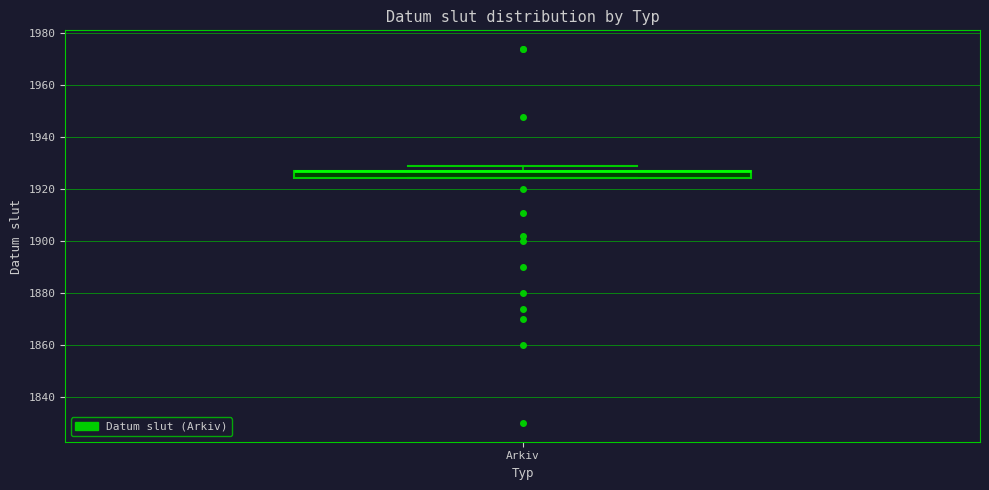

Where is the upper edge of the box for Arkiv on the y-axis? The values are not printed on the chart, so give them approximately, as read against the axis.

1928